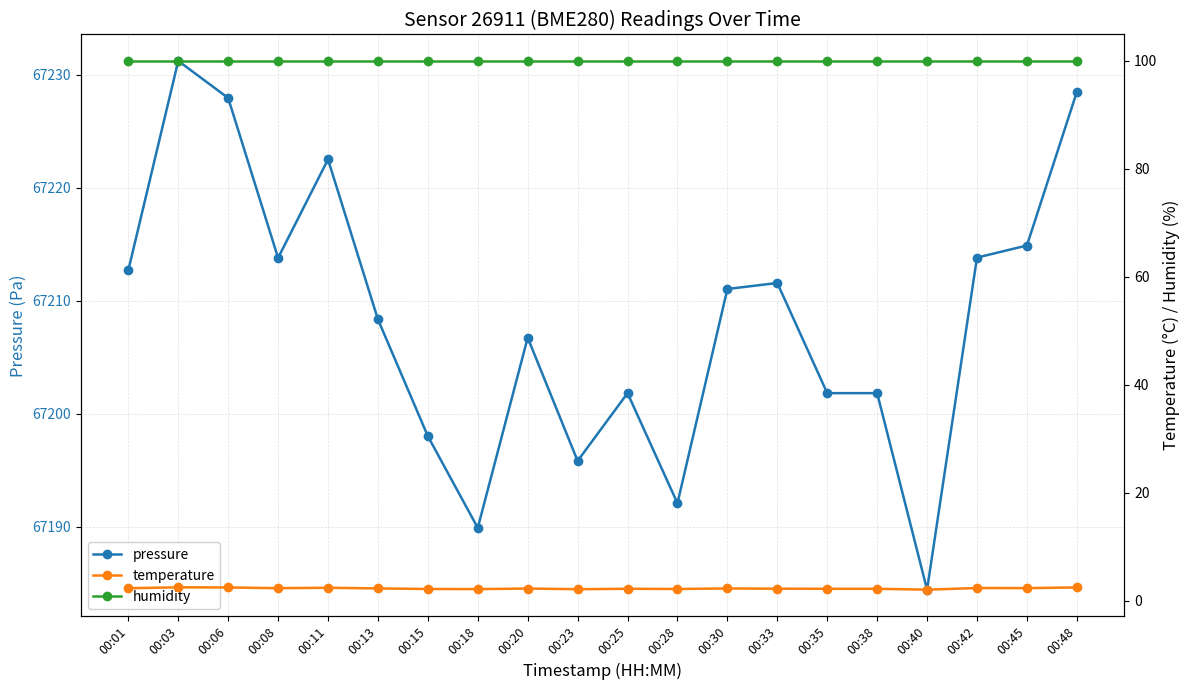

In pressure, how many points are higher than both neighbors (excluding endpoints)?

5